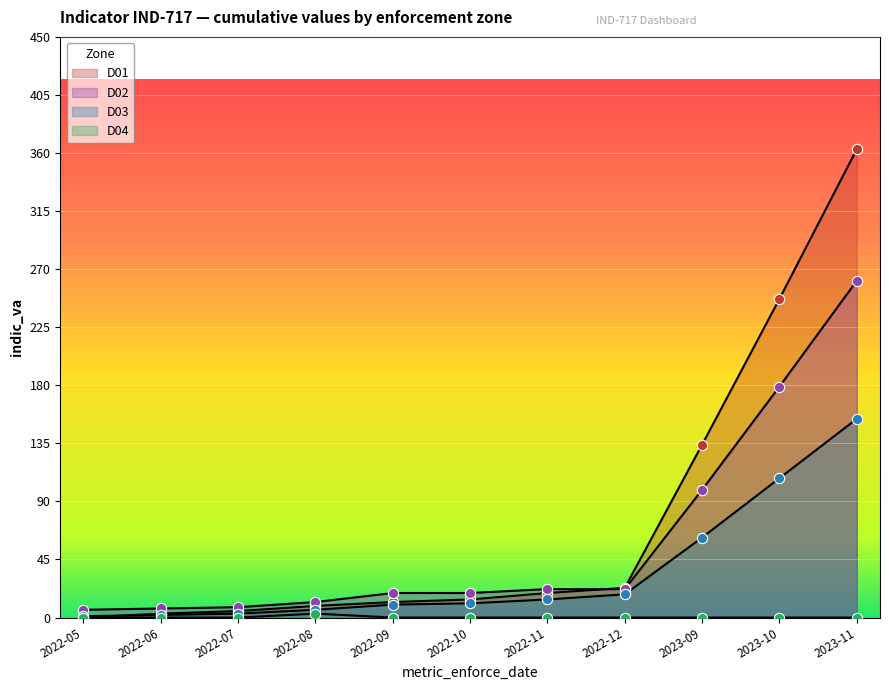

At how many categories does at least one series exceed 147?

2